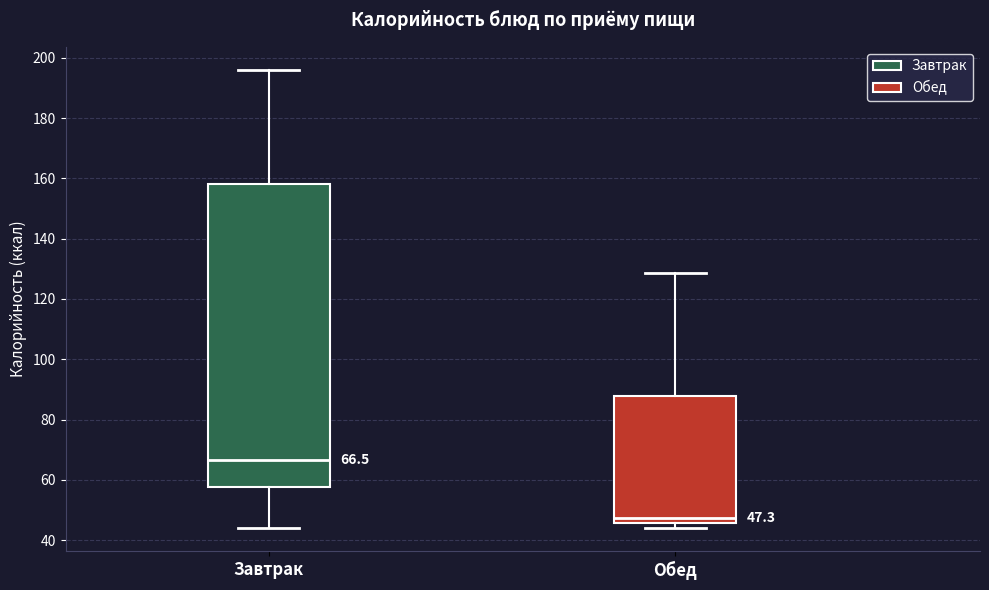

Comparing the boxes themselves (not the whiskers), which one is the tallest?

Завтрак